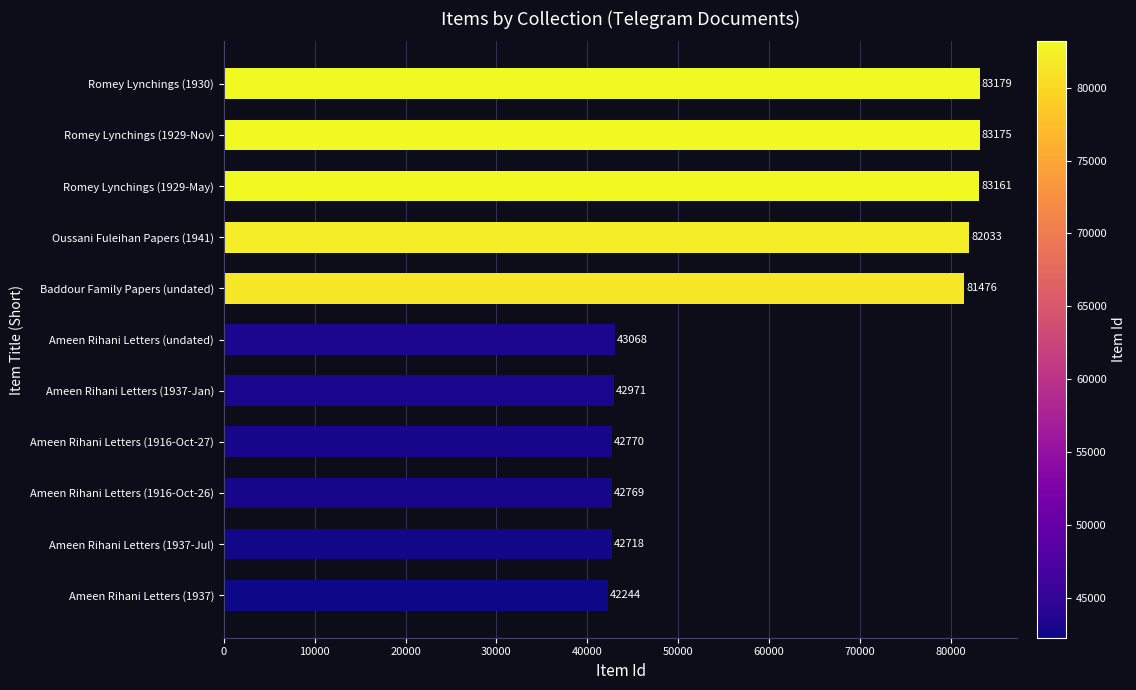

How many bars are there in total?

11